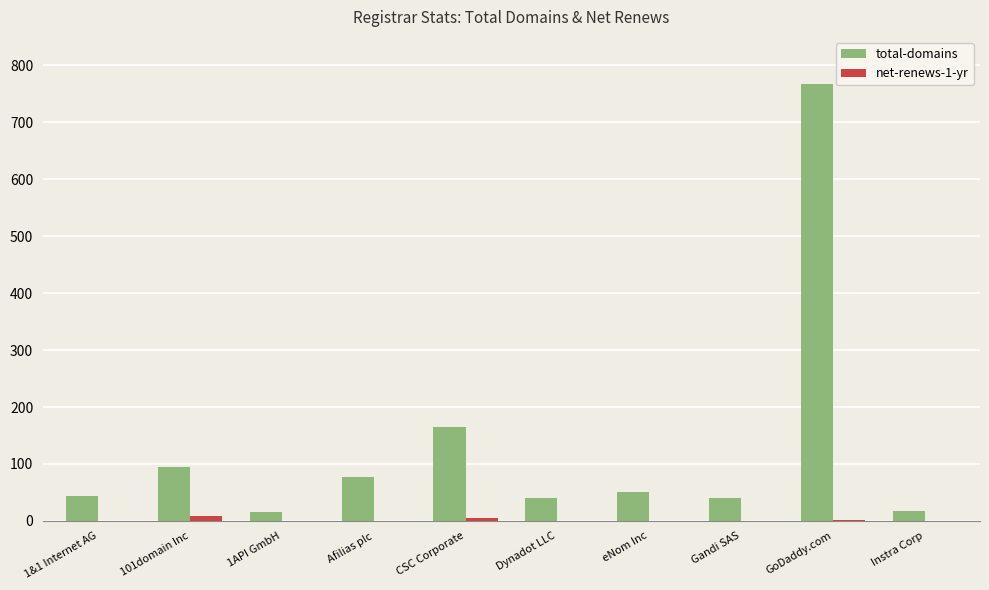

How many values in the net-renews-1-yr series exceed 0?

3